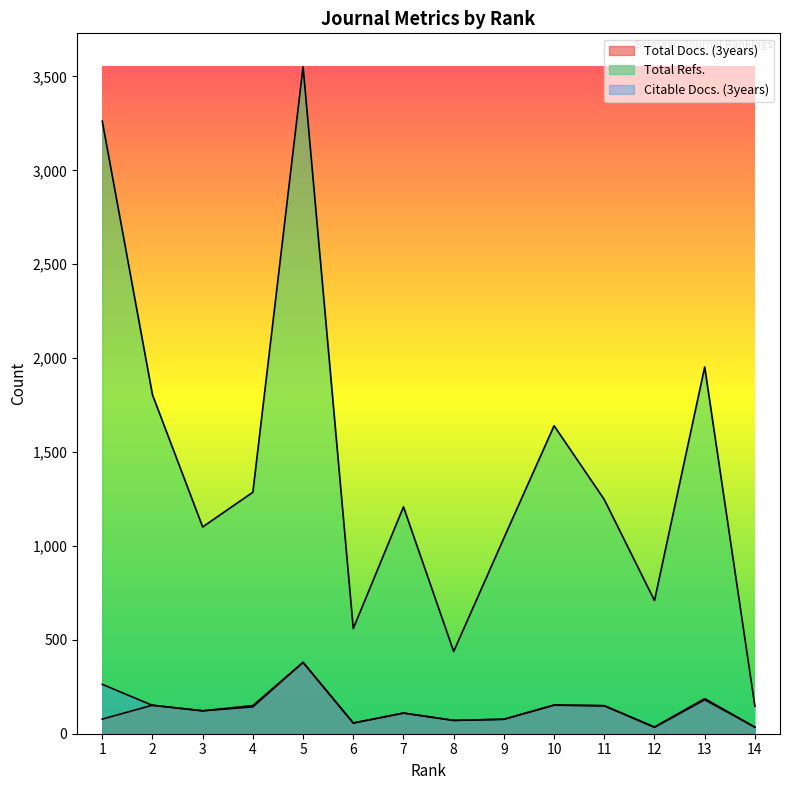

Where is Total Refs. nearest to the value 1849?

2